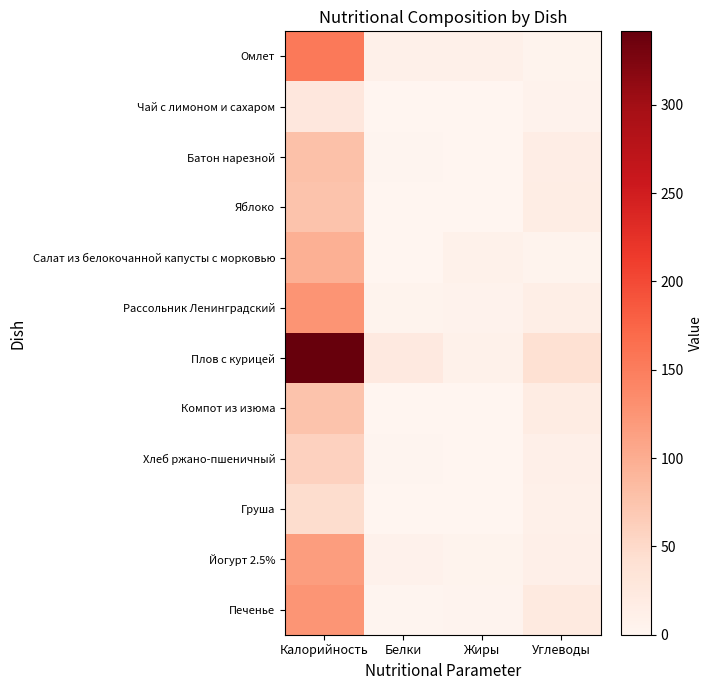

Reading right to left, extract all data points from this chart.

Омлет: Углеводы=4.8	Жиры=10.6	Белки=9.7	Калорийность=153.5
Чай с лимоном и сахаром: Углеводы=6.6	Жиры=0.0	Белки=0.2	Калорийность=27.2
Батон нарезной: Углеводы=15.4	Жиры=0.9	Белки=2.3	Калорийность=78.5
Яблоко: Углеводы=16.7	Жиры=0.7	Белки=0.7	Калорийность=75.5
Салат из белокочанной капусты с морковью: Углеводы=4.8	Жиры=8.1	Белки=1.1	Калорийность=96.7
Рассольник Ленинградский: Углеводы=13.6	Жиры=5.8	Белки=4.8	Калорийность=125.5
Плов с курицей: Углеводы=41.3	Жиры=9.3	Белки=23.1	Калорийность=341.5
Компот из изюма: Углеводы=18.3	Жиры=0.1	Белки=0.4	Калорийность=75.9
Хлеб ржано-пшеничный: Углеводы=11.9	Жиры=0.4	Белки=2.0	Калорийность=58.7
Груша: Углеводы=10.3	Жиры=0.3	Белки=0.4	Калорийность=45.5
Йогурт 2.5%: Углеводы=11.0	Жиры=5.0	Белки=6.8	Калорийность=116.2
Печенье: Углеводы=22.3	Жиры=2.9	Белки=2.3	Калорийность=124.7